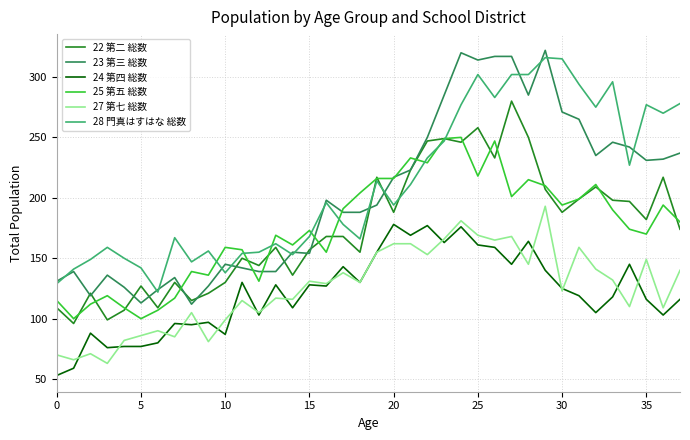

True or false: 28 門真はすはな 総数 and 24 第四 総数 cross at least once.

False